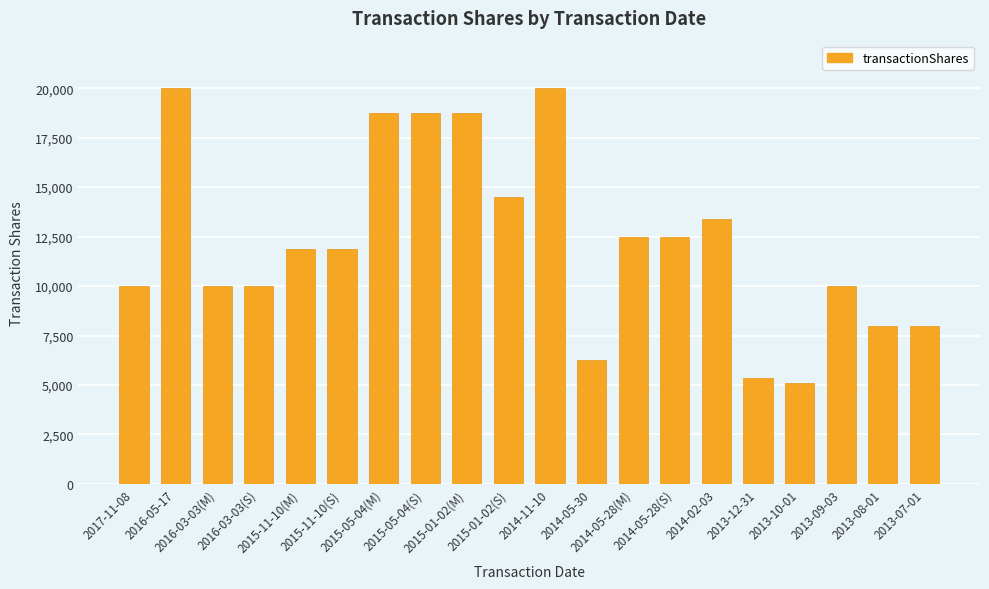

What is the maximum value shown in the chart?

20000